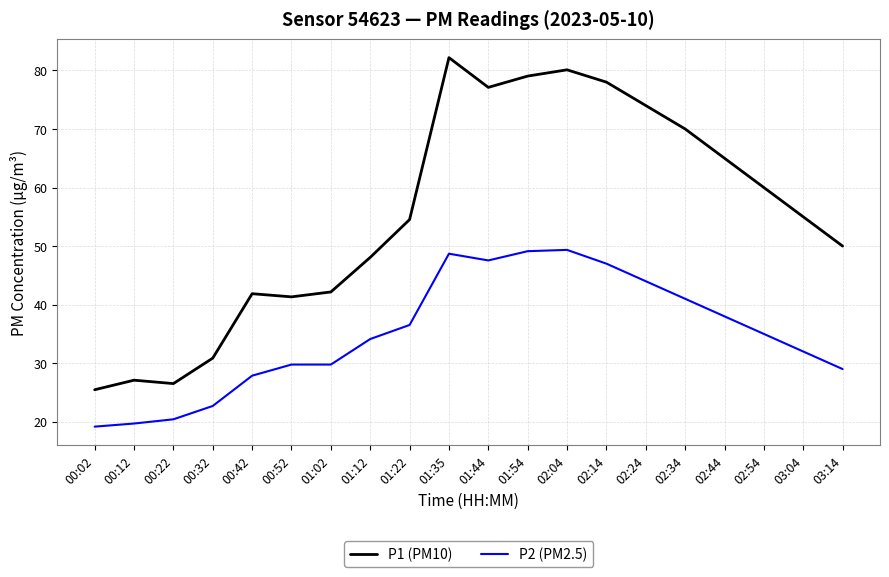

What is the difference between the P1 (PM10) values at 02:14 and 01:35?

4.2